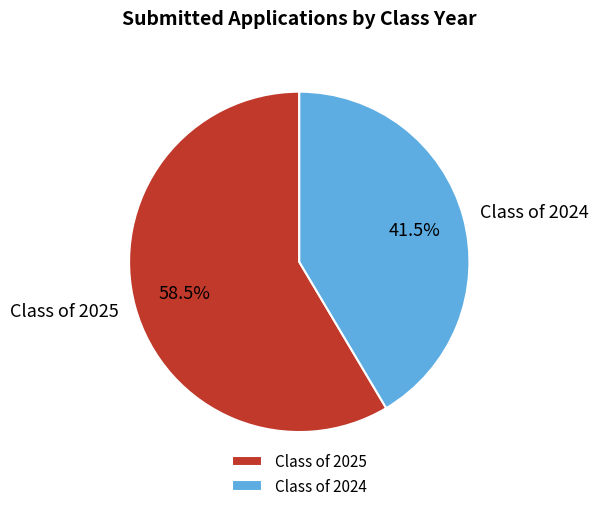

What is the smallest slice in the pie chart?

Class of 2024